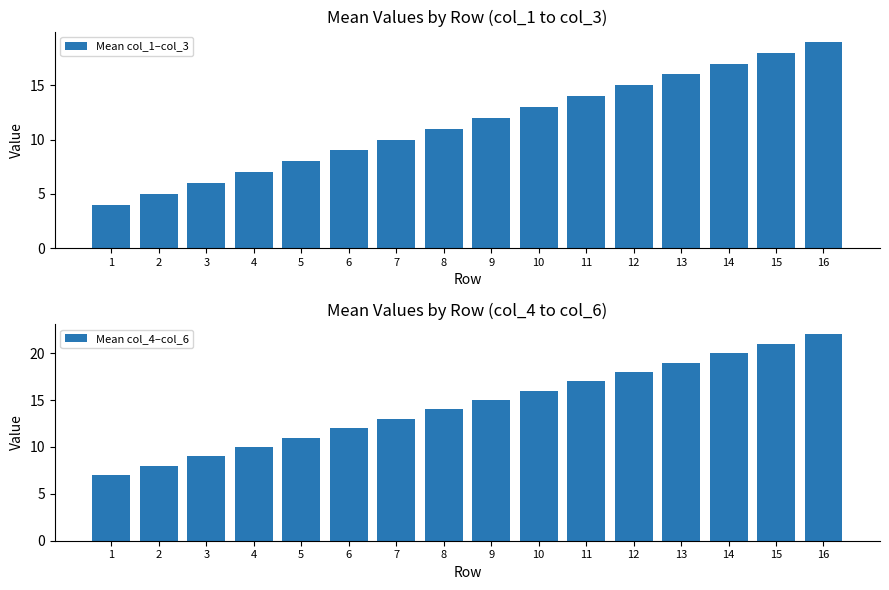

How many data points in Mean col_4–col_6 are less than 15?

8